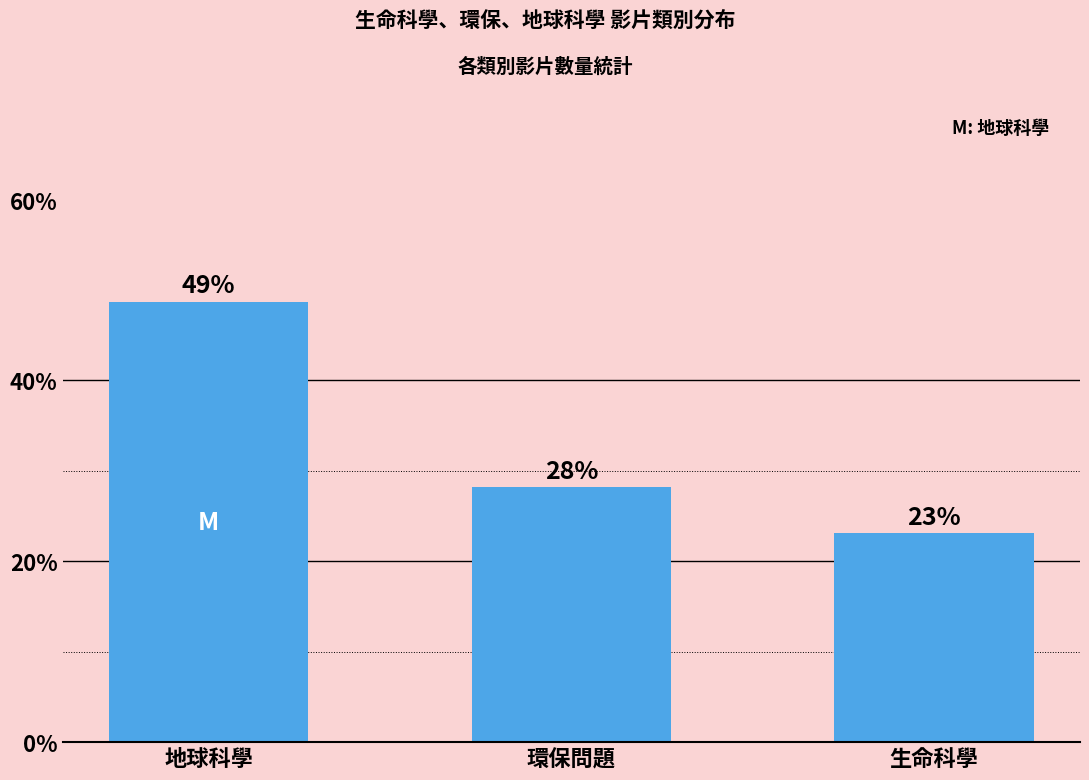

What is the change in value from 地球科學 to 環保問題?

-20.5